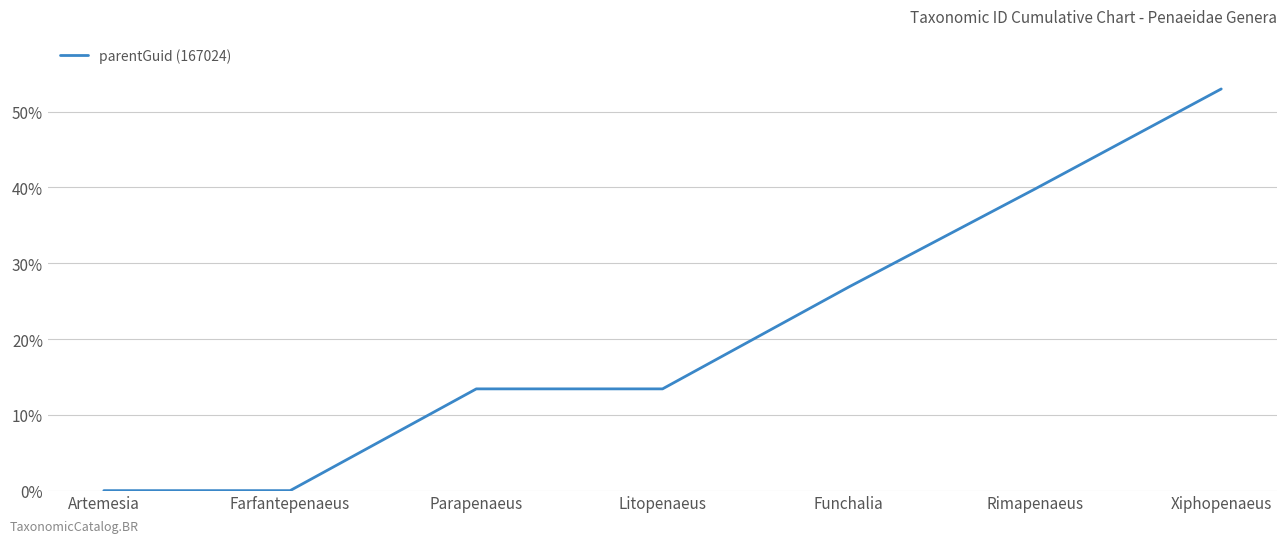

At which category does the chart reach its peak across all series?

Xiphopenaeus